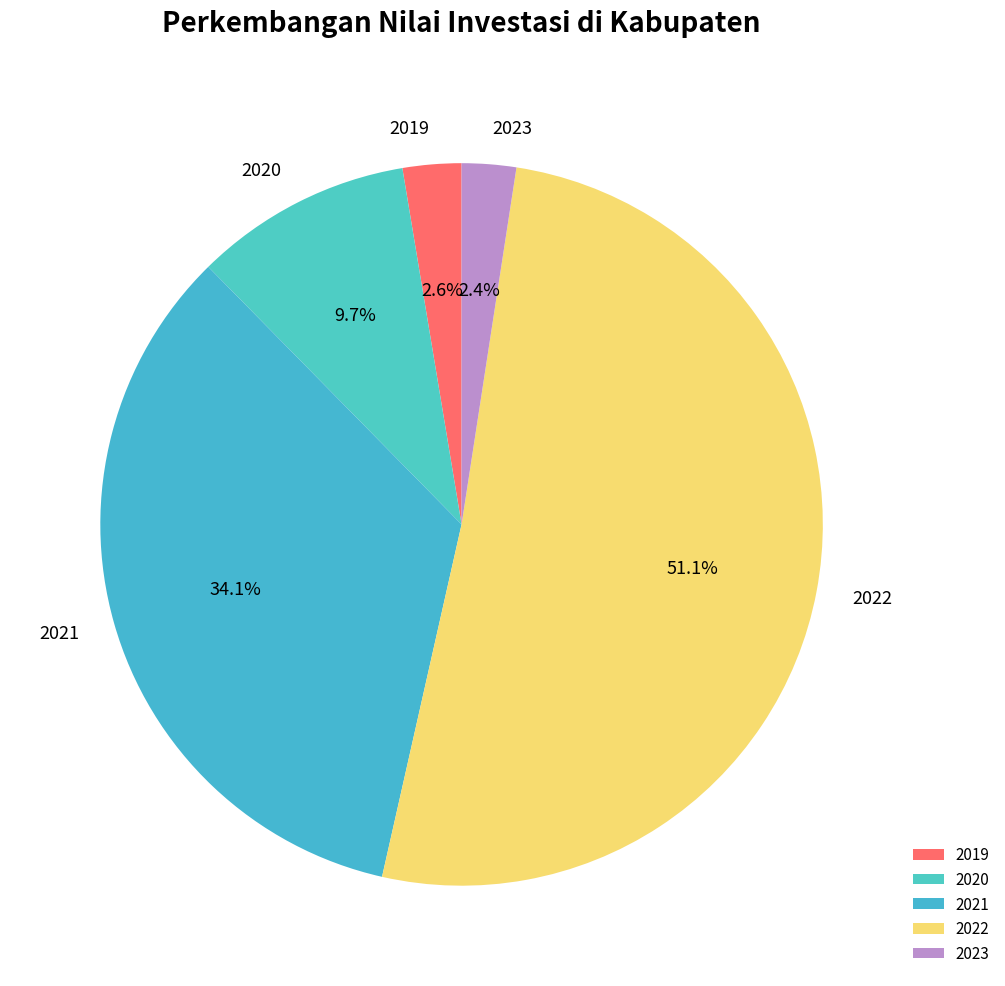

What is the majority slice?

2022